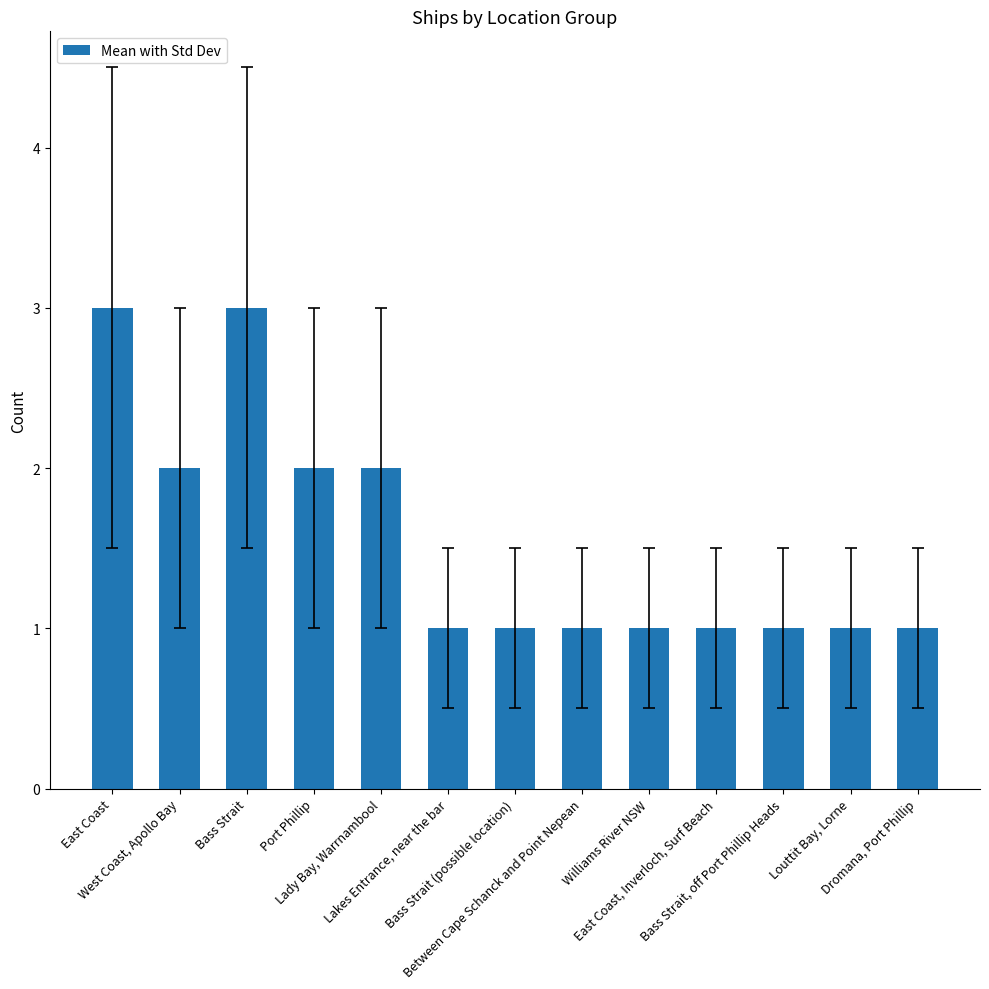

What is the difference between the second highest and minimum values?

2